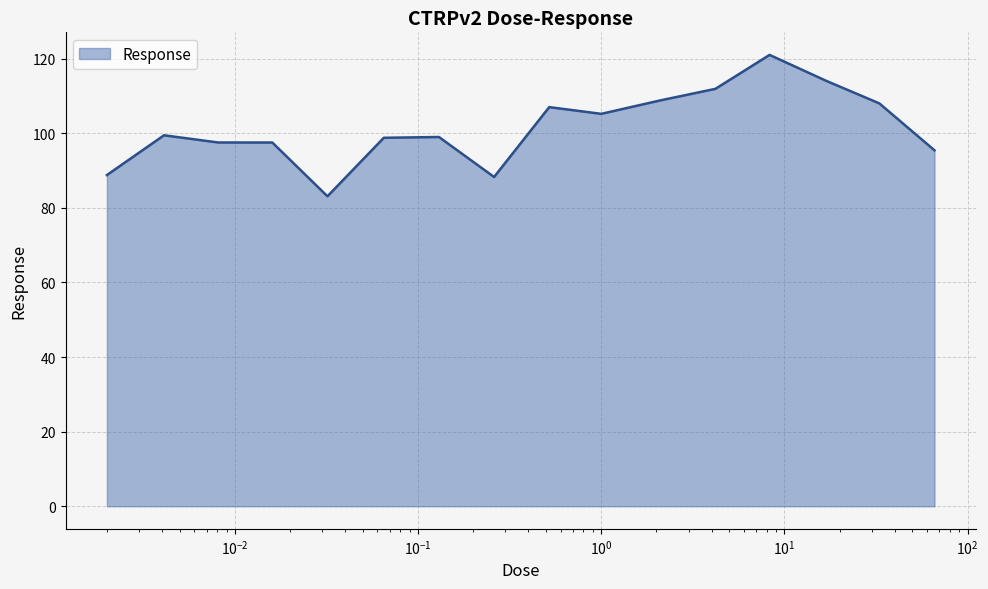

What is the difference between the maximum and minimum values?

37.9